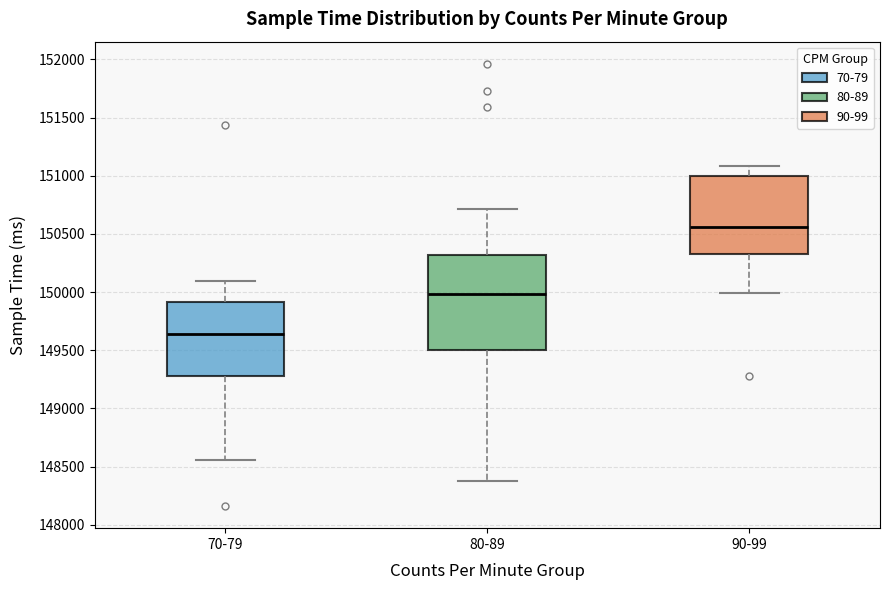

Comparing the boxes themselves (not the whiskers), which one is the tallest?

80-89